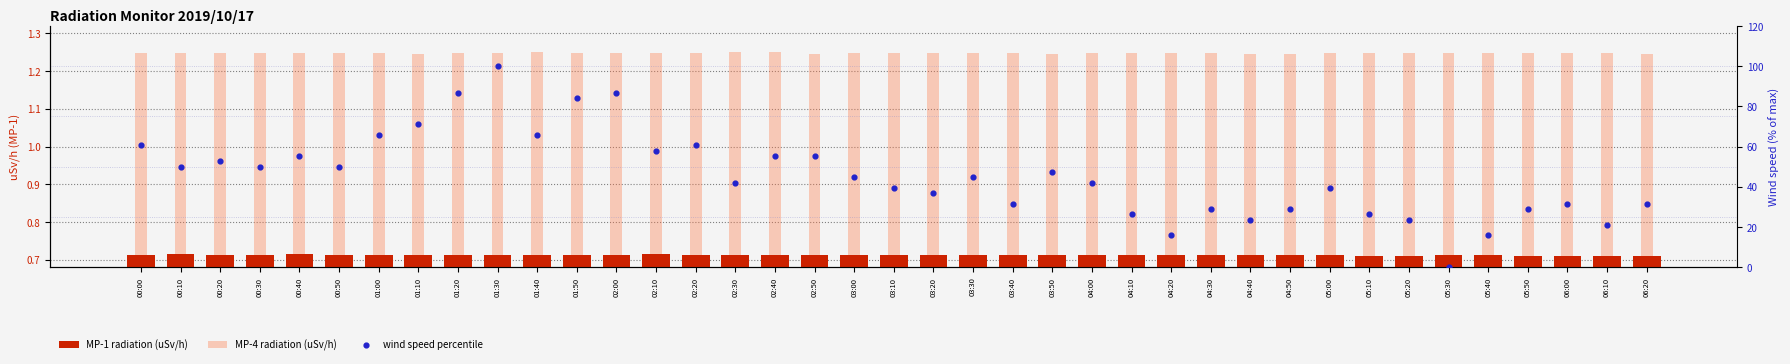

What is the total value across all series at 00:20?

54.6